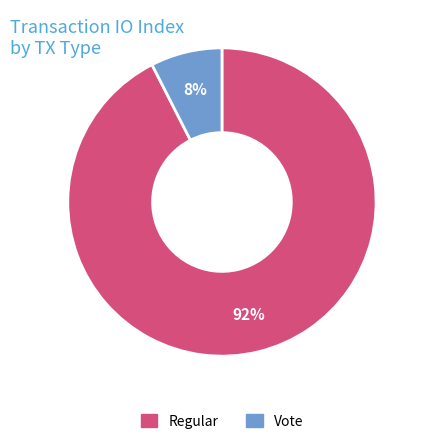

The Vote slice represents 8% of the pie. True or false?

True